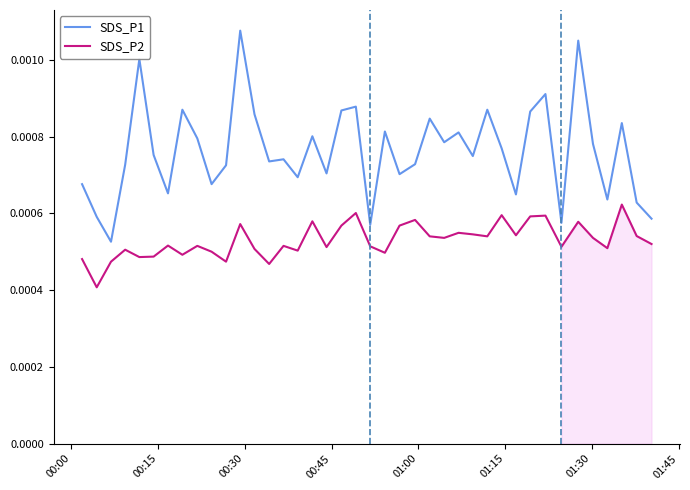

True or false: SDS_P2 and SDS_P1 cross at least once.

False